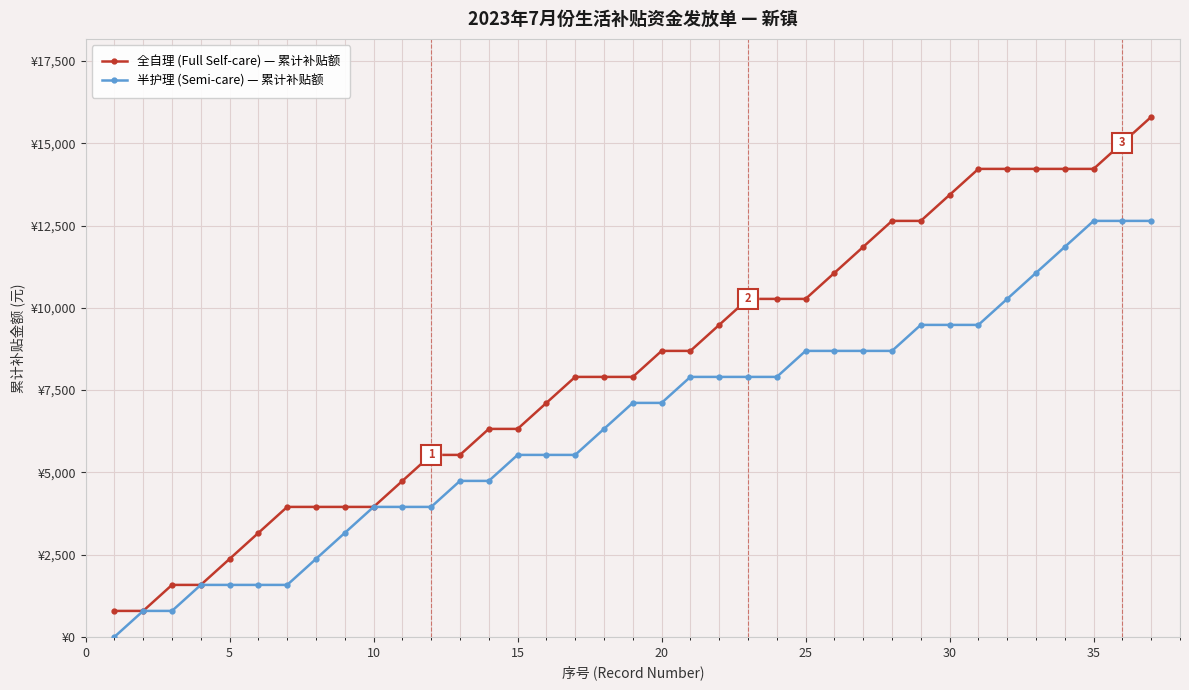

What are all the series names shown in the legend?

全自理 (Full Self-care) — 累计补贴额, 半护理 (Semi-care) — 累计补贴额